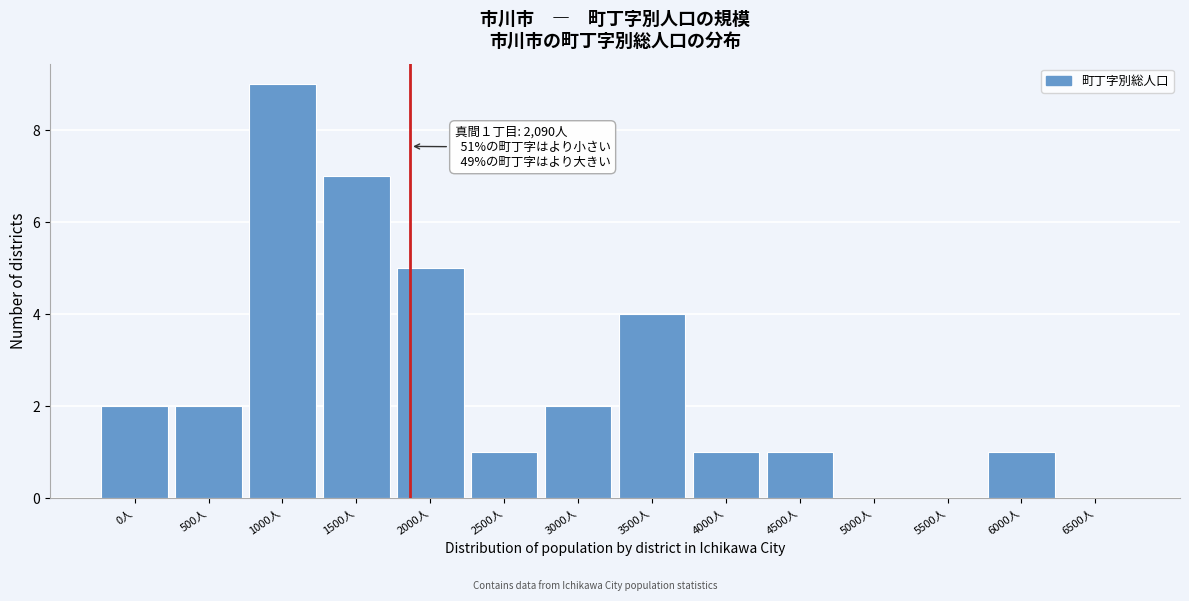

Reading left to right, list all the values displayed in this chart.

0人=2	500人=2	1000人=9	1500人=7	2000人=5	2500人=1	3000人=2	3500人=4	4000人=1	4500人=1	5000人=0	5500人=0	6000人=1	6500人=0